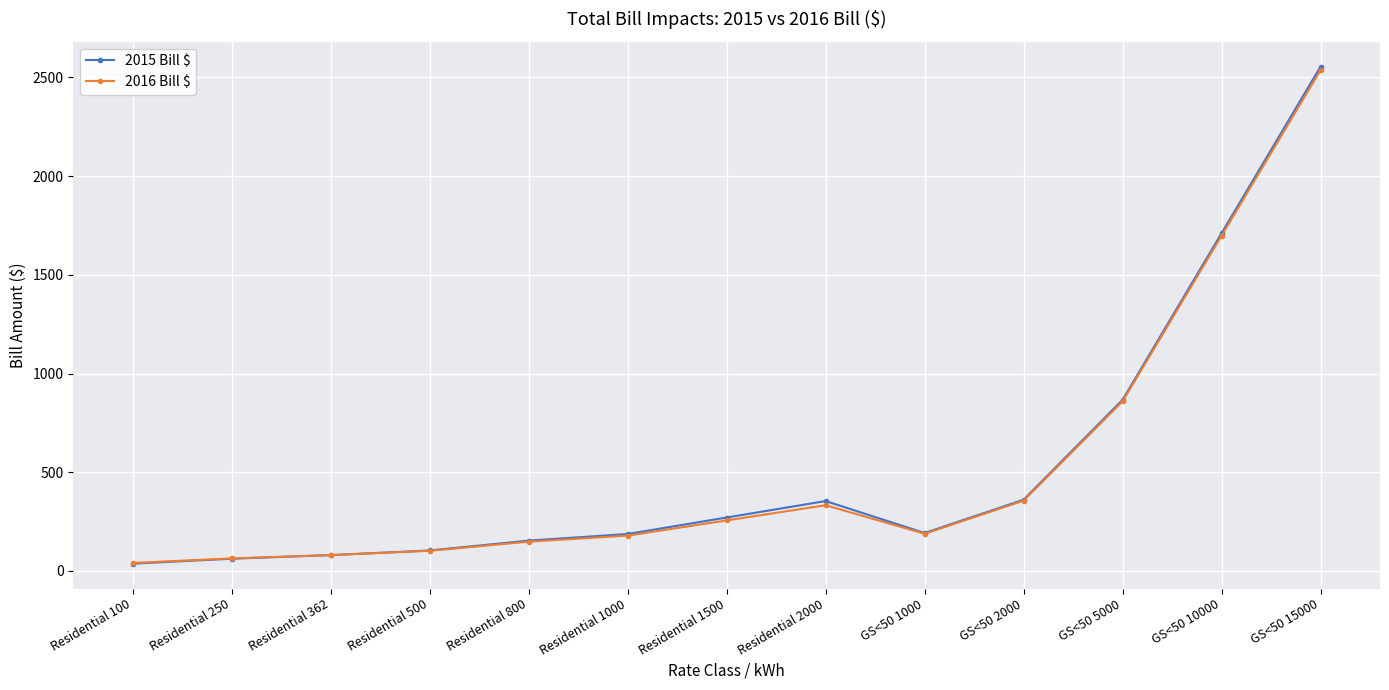

At which category is the sum across all series the highest?

GS<50 15000